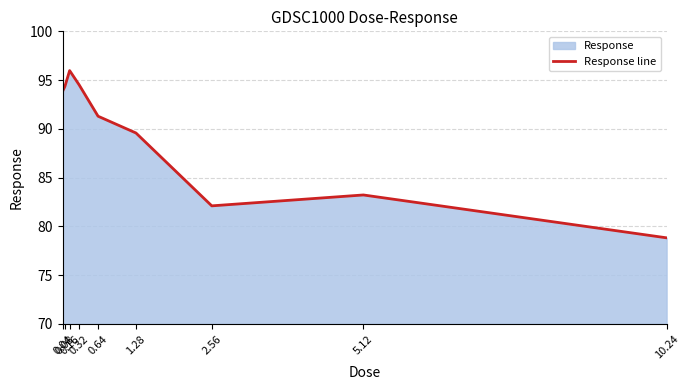

Rank the categories by value from lowest to highest.

10.24, 2.56, 5.12, 1.28, 0.64, 0.04, 0.08, 0.32, 0.16